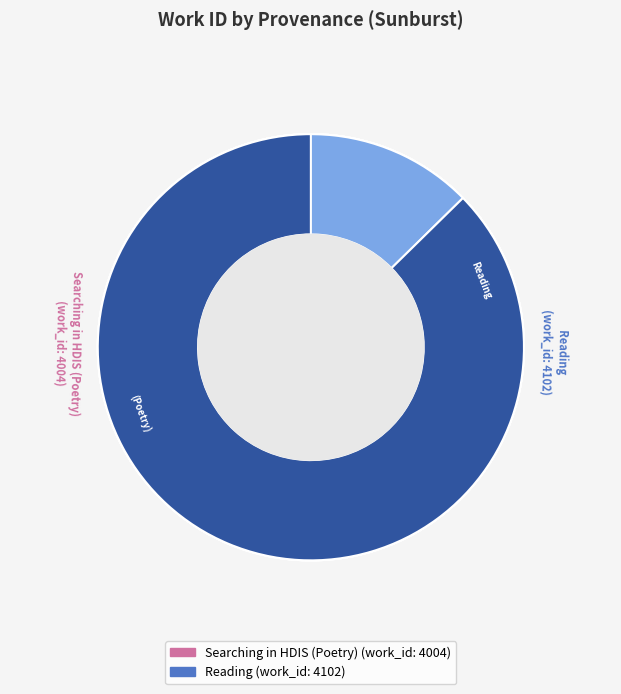

How many segments does this pie chart have?

2